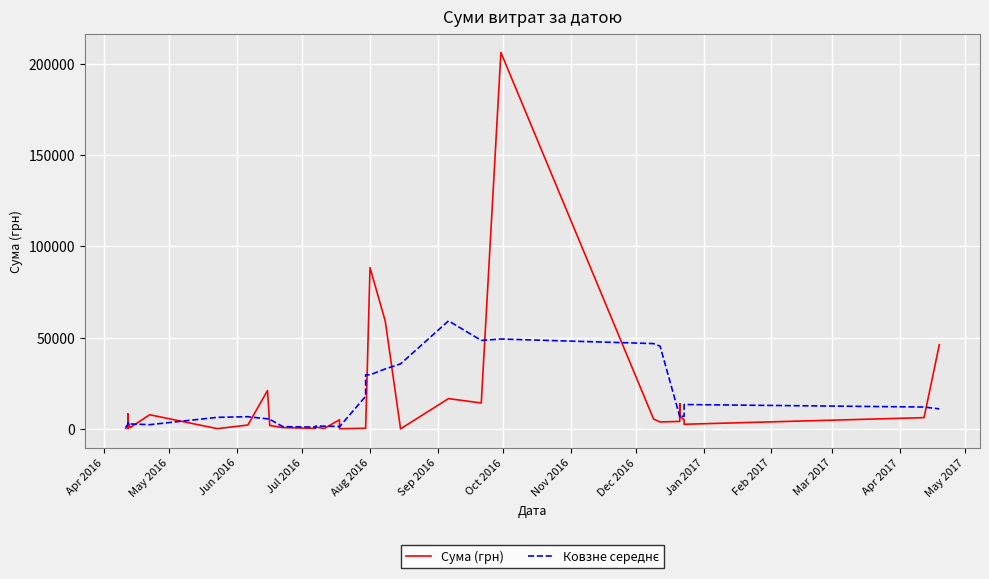

What is the average value of the Ковзне середнє series?

13199.4